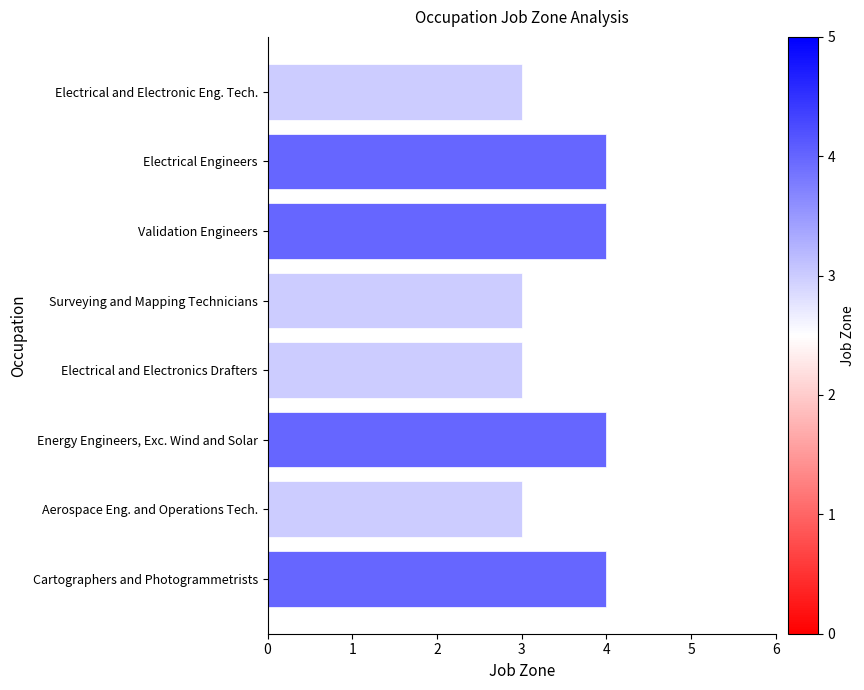

How many bars are there in total?

8